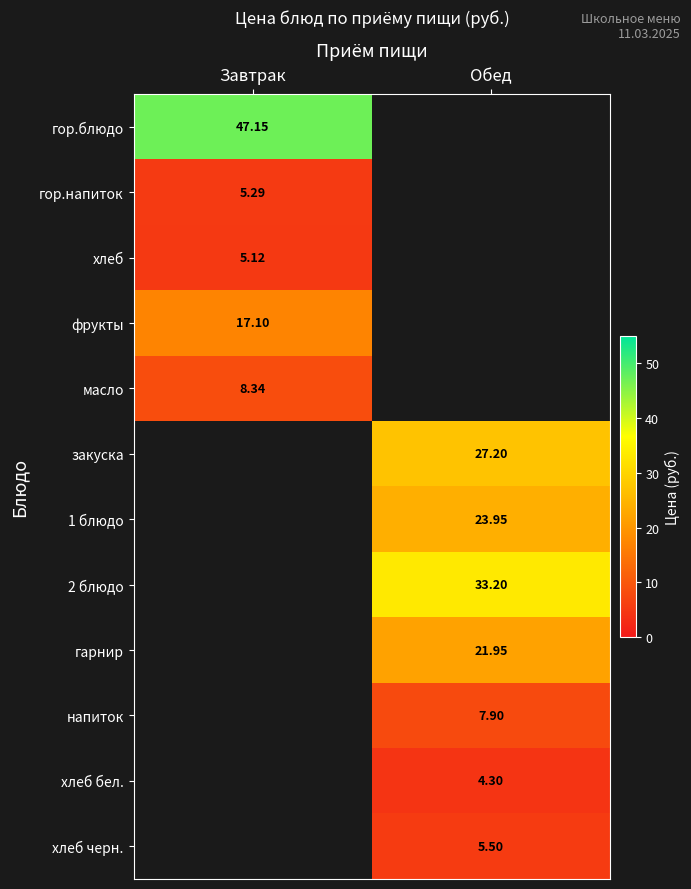

List the labels in order of гор.напиток value, largest first.

Завтрак, Обед